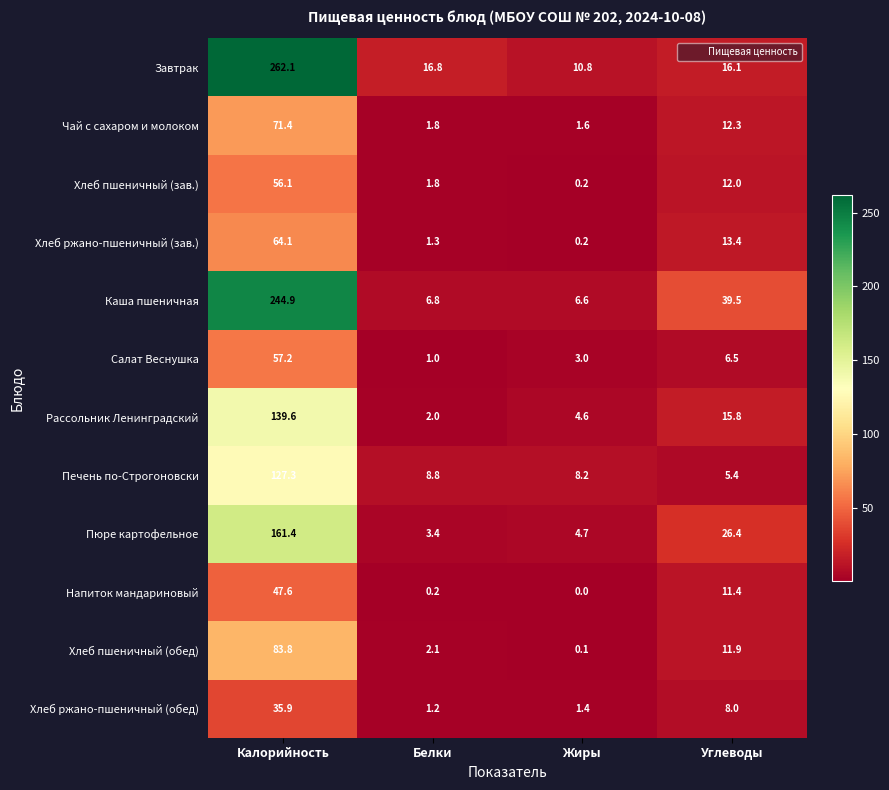

What is the total value across all series at Белки?

47.2